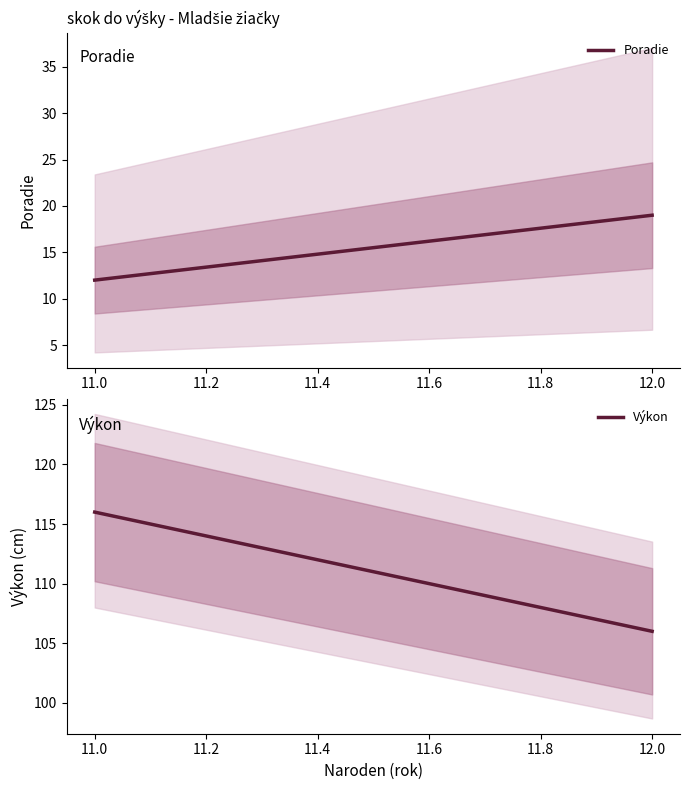

Rank the series by their average value, from highest to lowest.

Výkon, Poradie